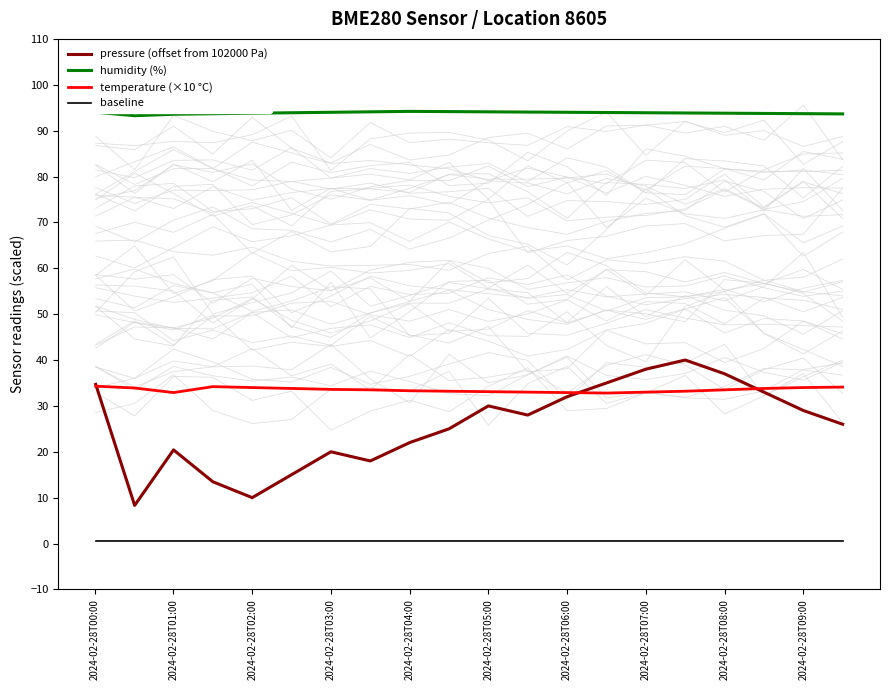

What is the maximum value for temperature (×10 °C)?

34.3